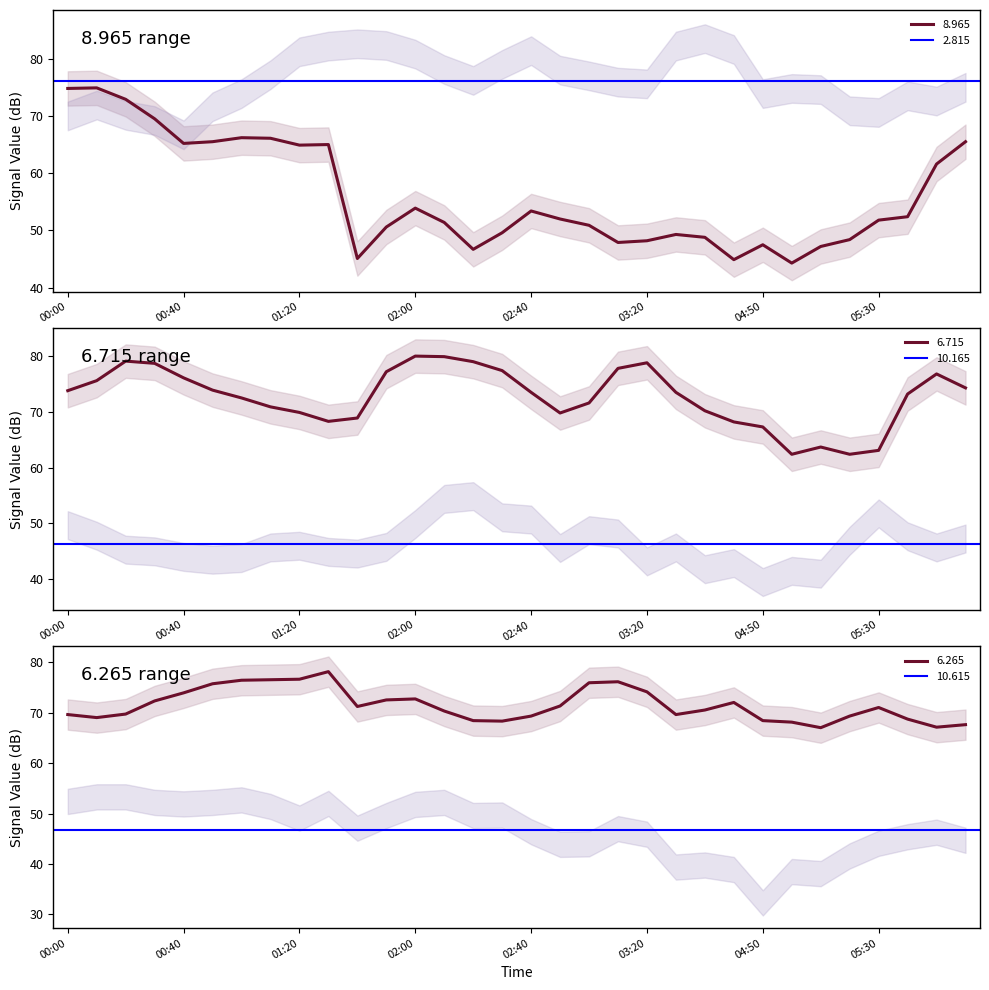

The value of 8.965 at 02:40 is 86.7. True or false?

False